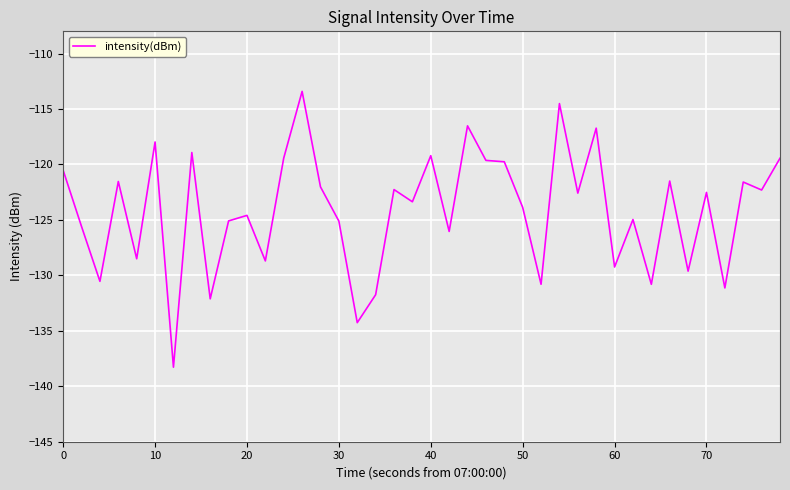

What is the difference between the maximum and minimum values?

24.9